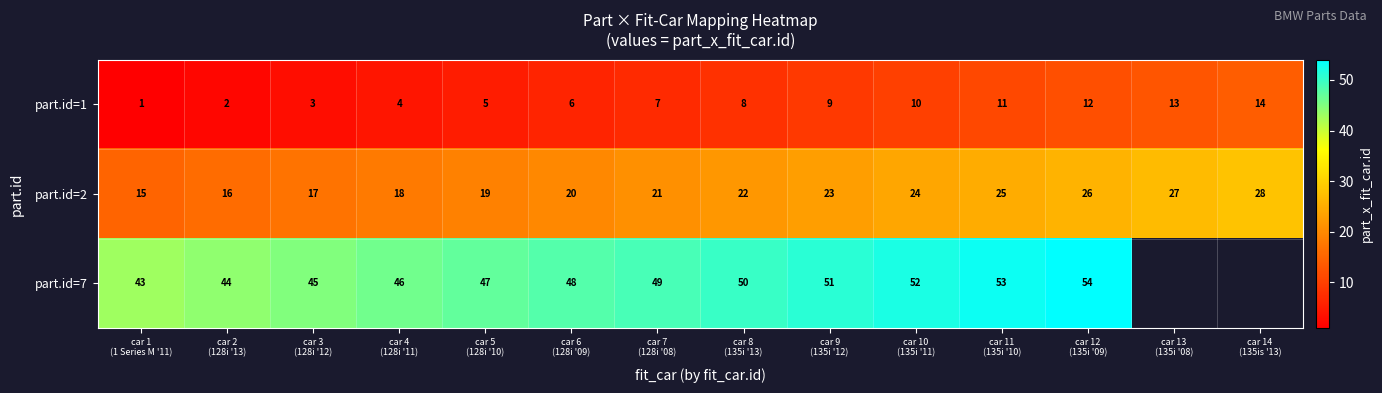

What is the sum of all part.id=1 values?

105